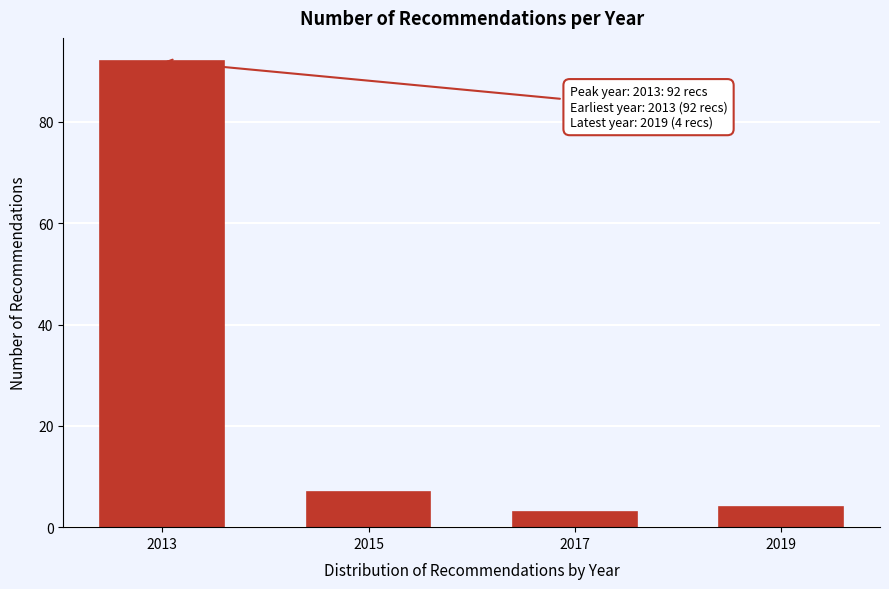

Reading left to right, transcribe all the data shown in this chart.

92	7	3	4